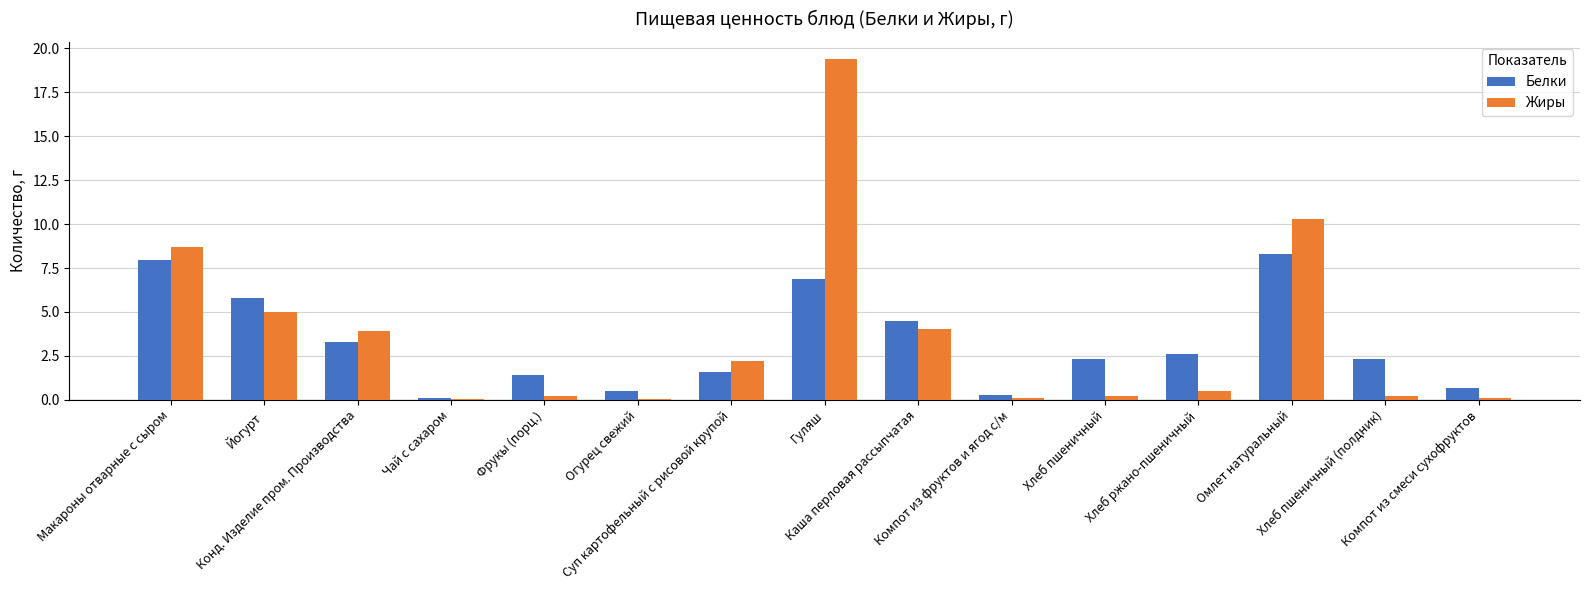

Which series has the largest total across all categories?

Жиры